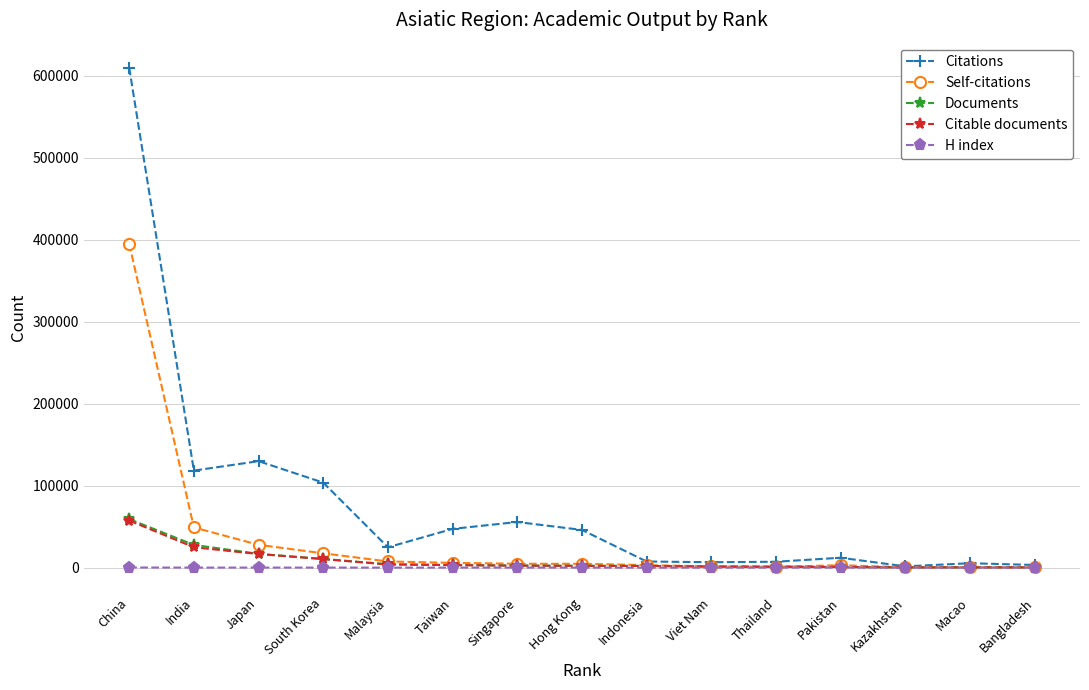

Which series has the widest spread of values?

Citations